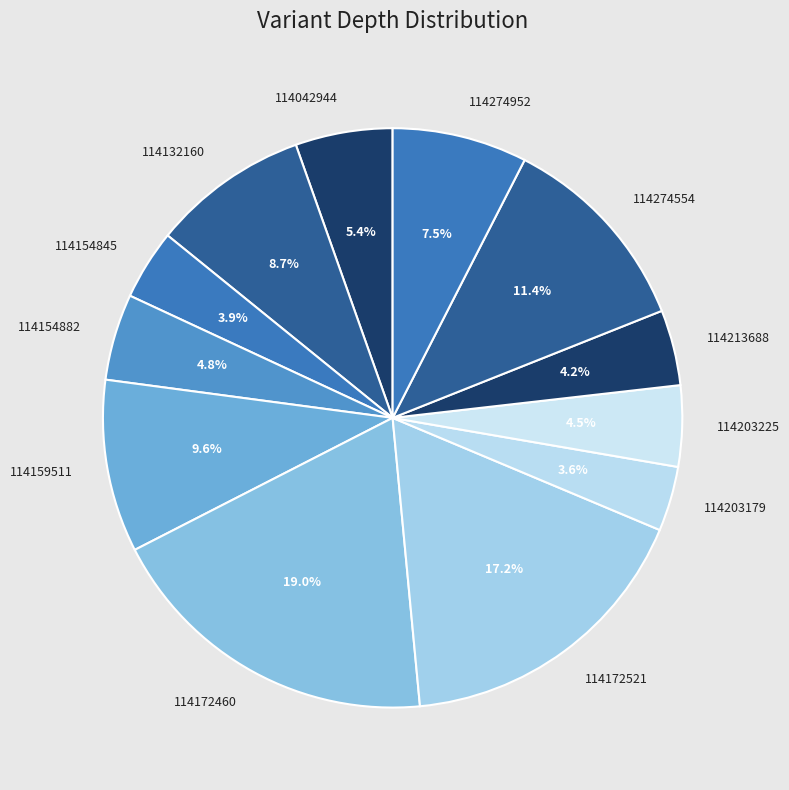

What percentage is NOT represented by 114274952?

92.5%